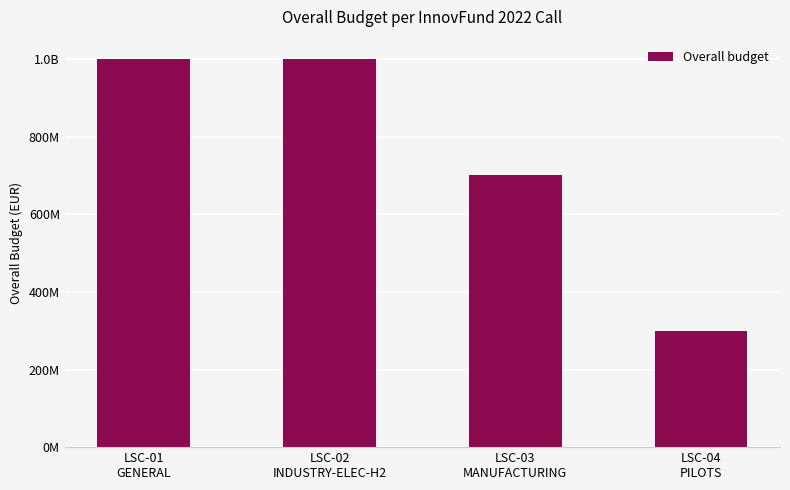

Are the bars horizontal?

No